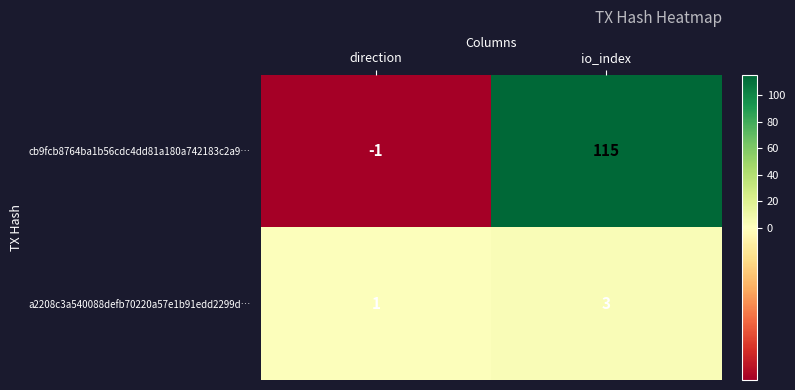

True or false: cb9fcb8764ba1b56cdc4dd81a180a742183c2a9… has a value of 115 at io_index.

True